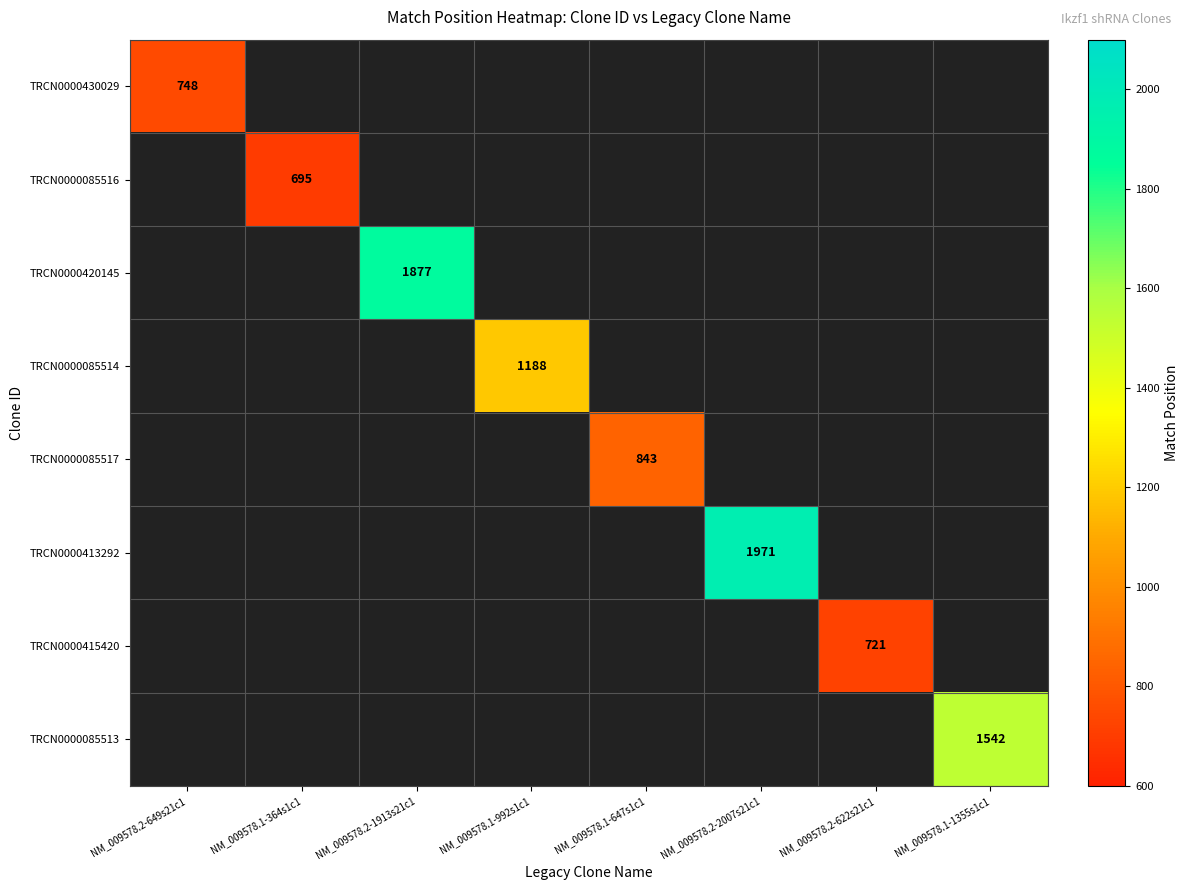

The TRCN0000085513 series shows 1542 at NM_009578.1-1355s1c1. True or false?

True